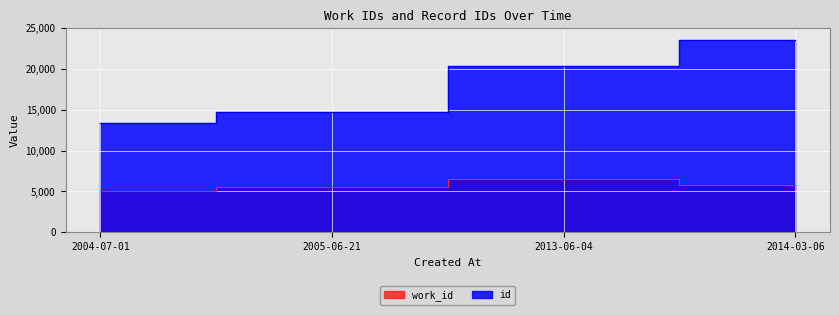

Rank the series by their maximum value, from lowest to highest.

work_id, id